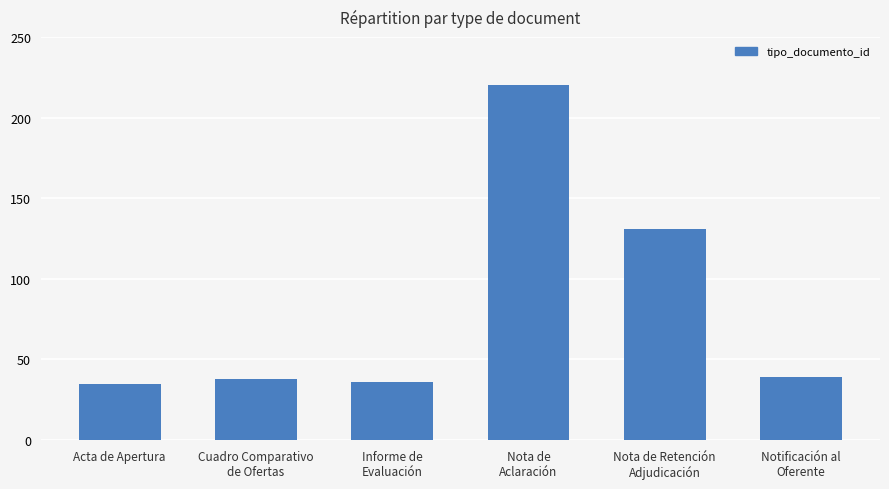

What is the greatest value displayed?

220